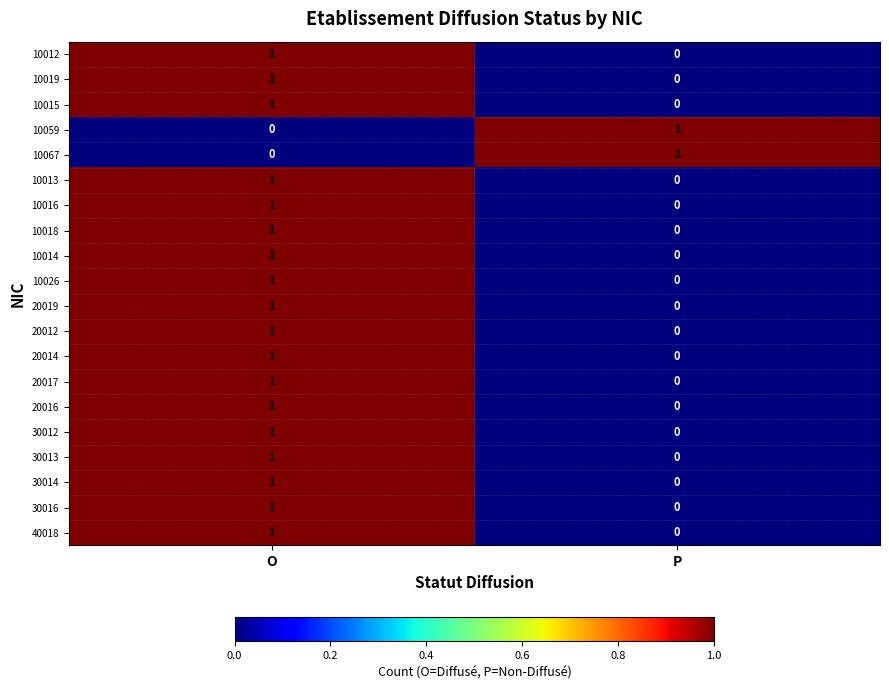

Which category has the highest value in the 10015 series?

O